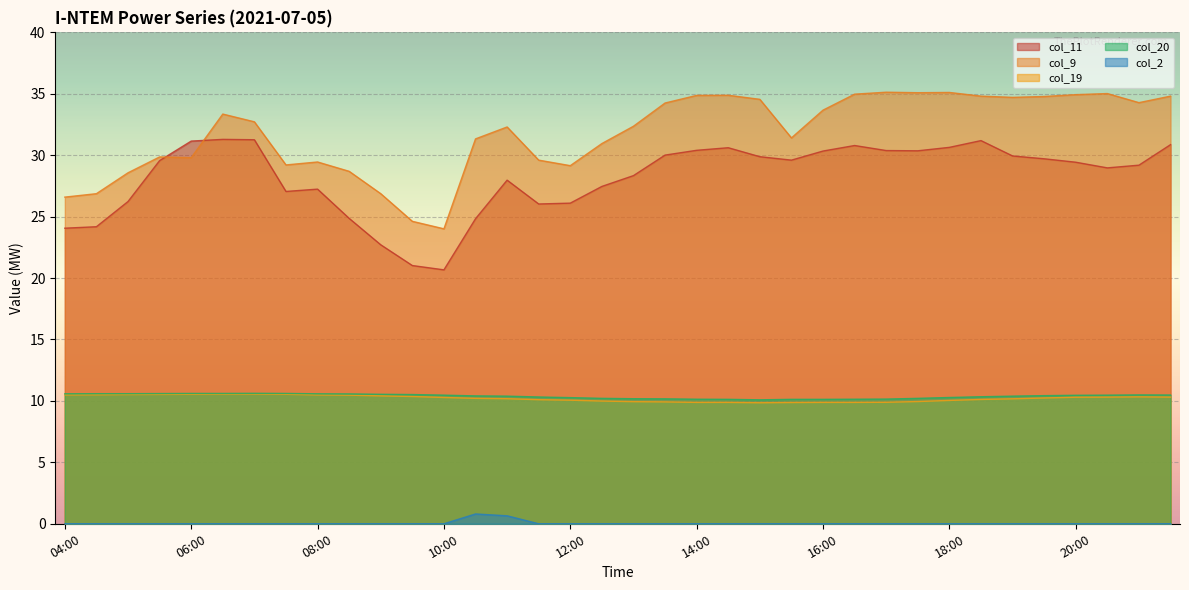

What is the value of the col_19 point at the 4th from the left?

10.5